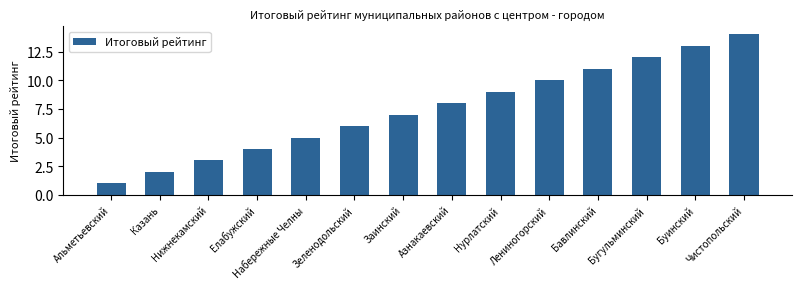

What is the maximum value shown in the chart?

14